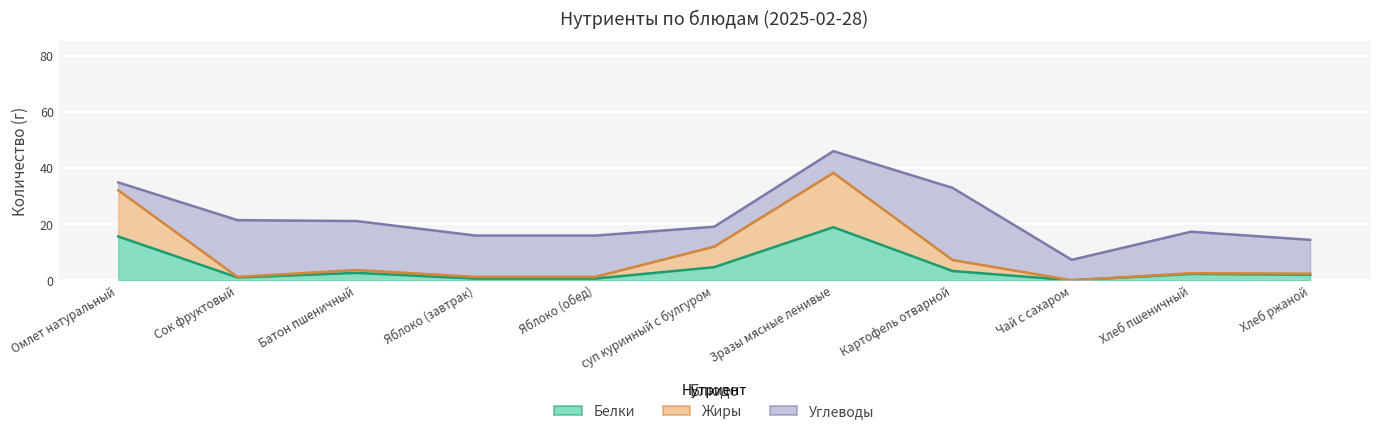

Which series has the widest spread of values?

Жиры